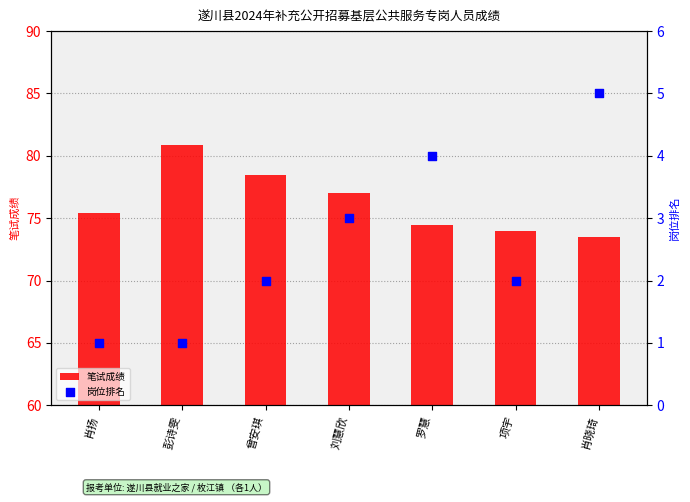

At how many categories does at least one series exceed 29?

7